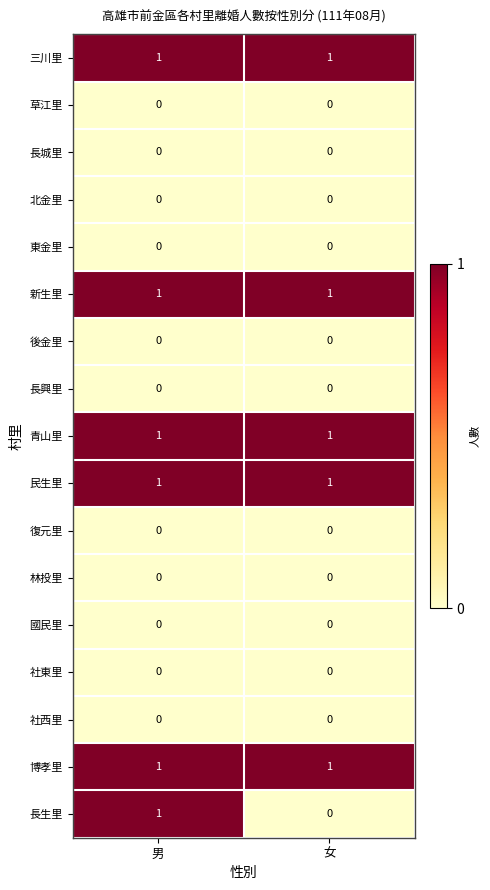

What is the total value across all series at 女?

5